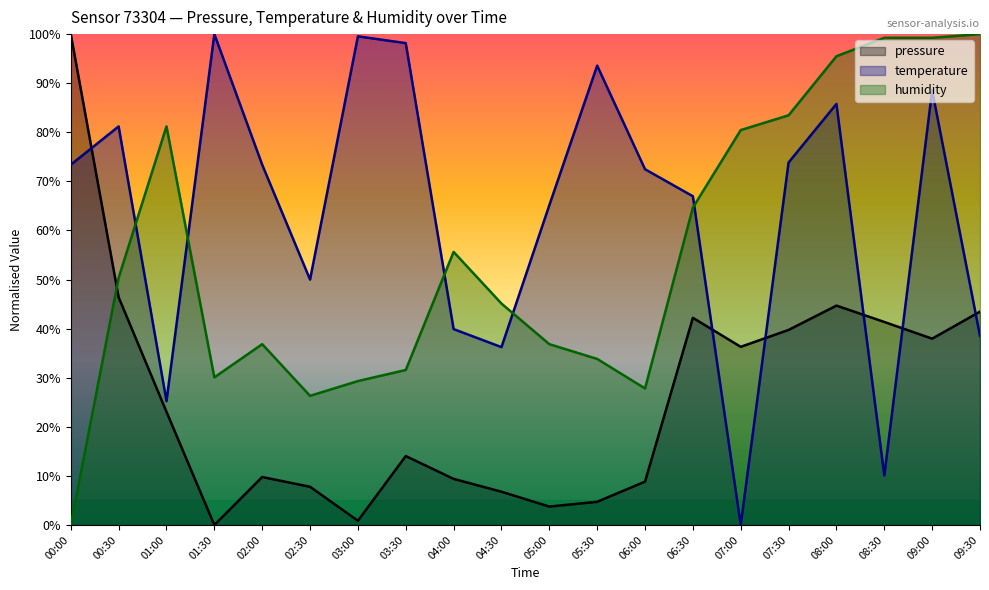

At which category is the sum across all series the highest?

08:00